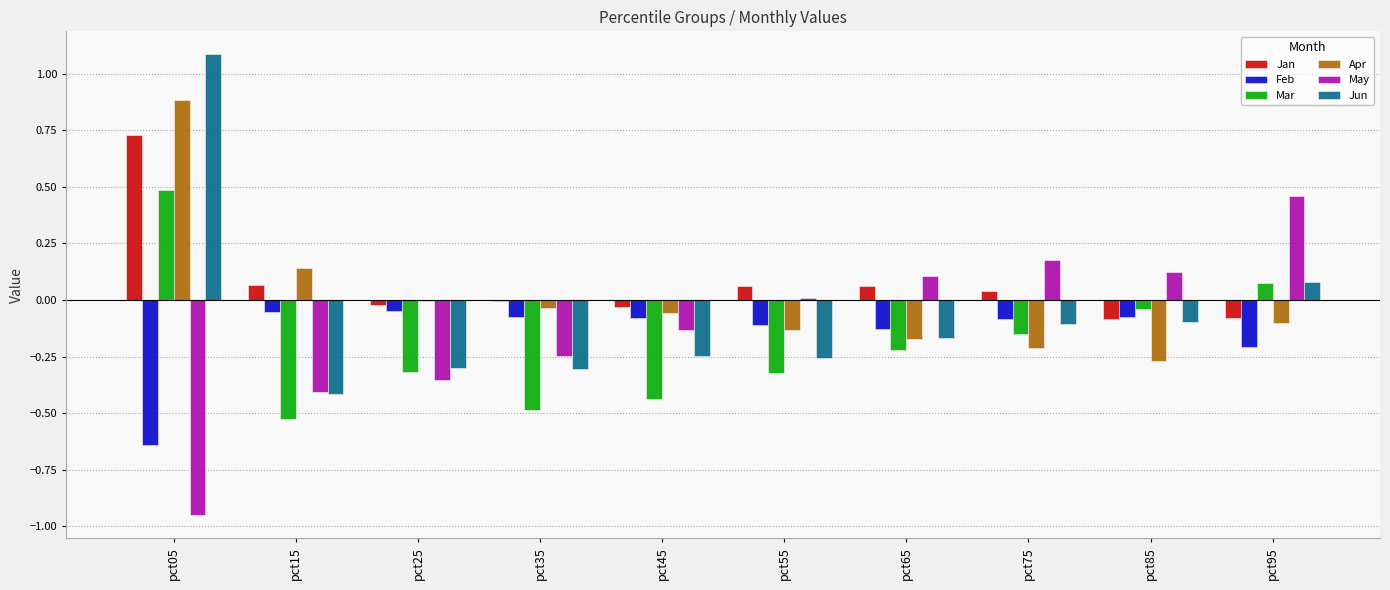

Between pct15 and pct65, which series saw the biggest shift?

May